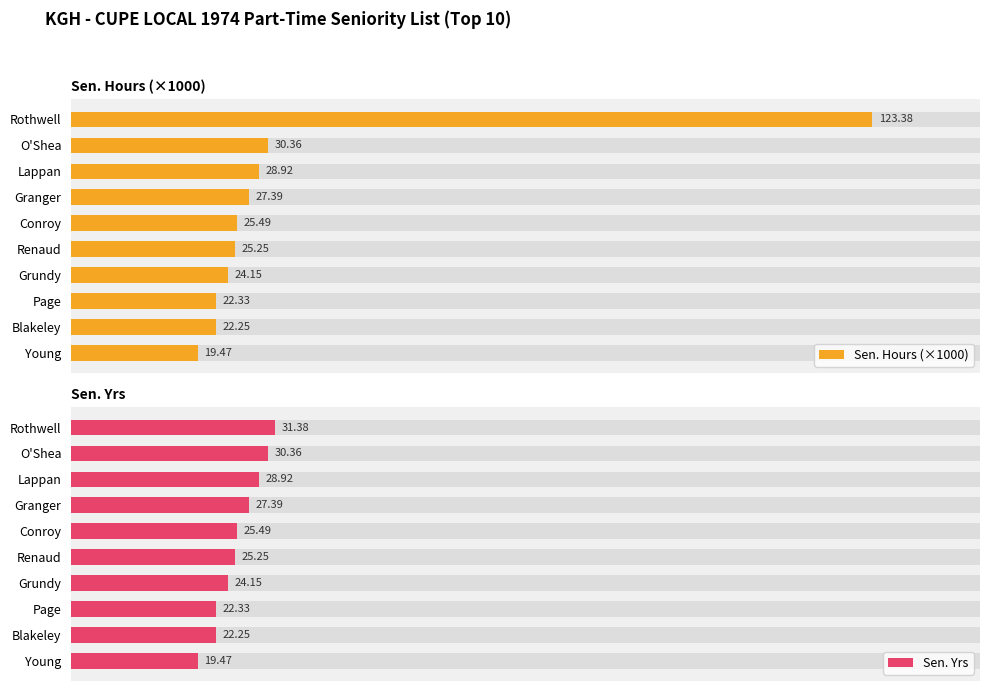

Which series has the largest total across all categories?

Sen. Hours (×1000)